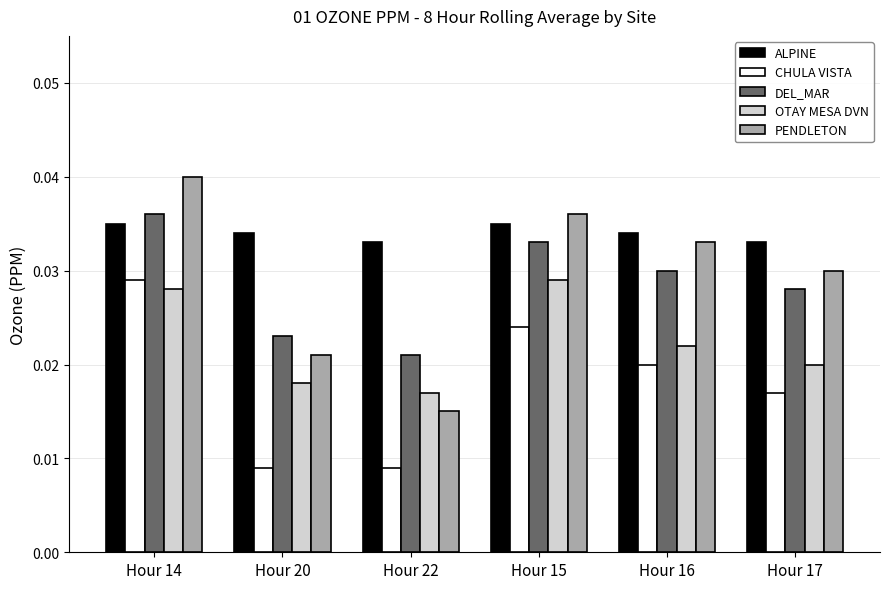

What is the sum of all PENDLETON values?

0.2